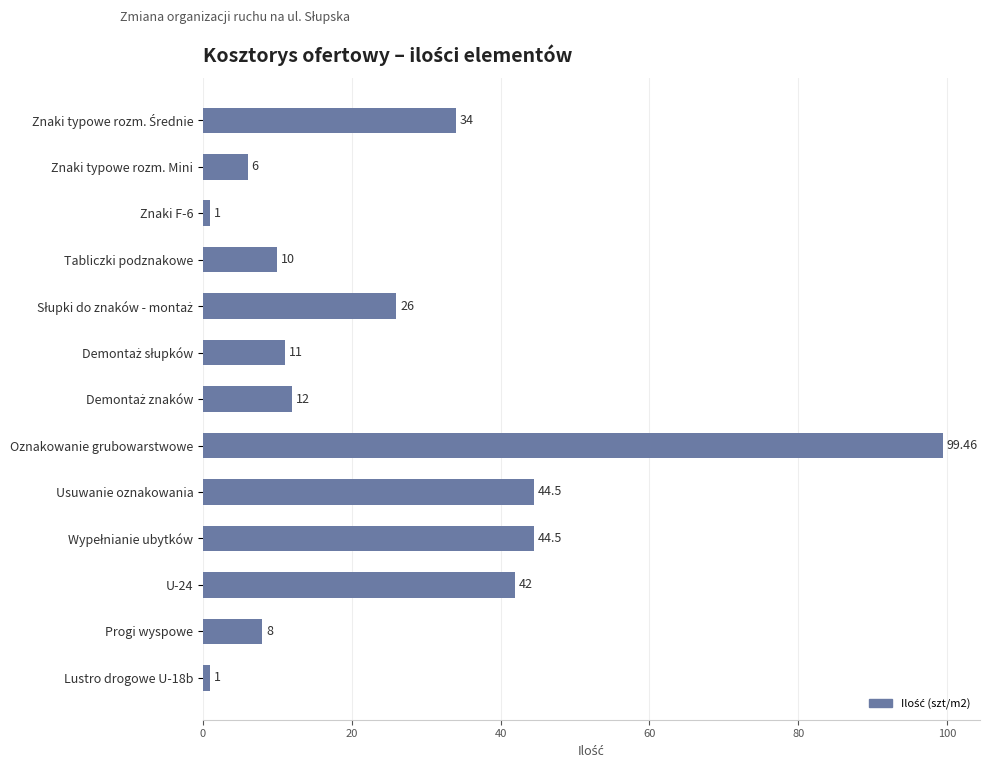

At which category does the chart reach its peak across all series?

Oznakowanie grubowarstwowe